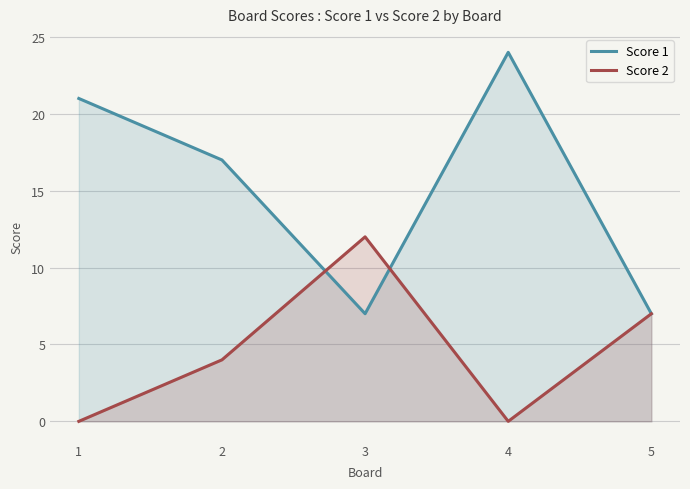

Where is the first local minimum for Score 1?

3